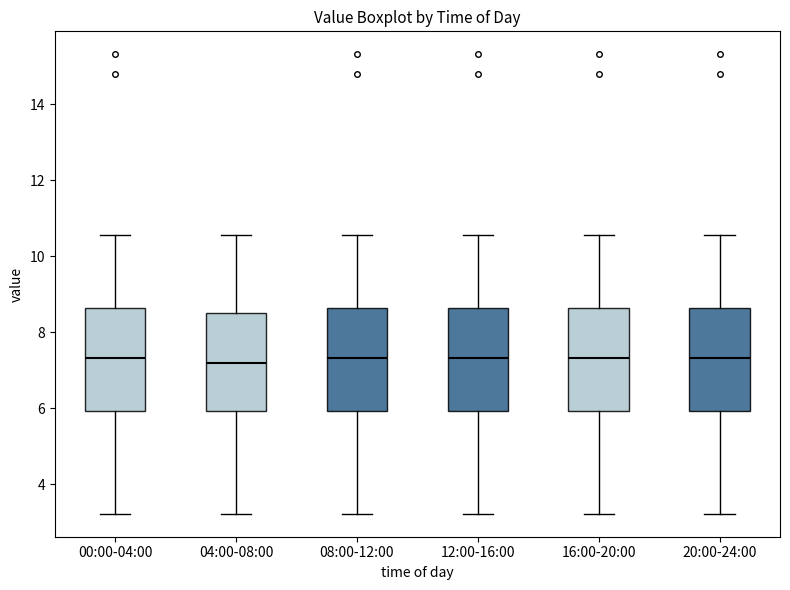

Reading left to right, read every box against the y-axis: the position of its median line, the range the box covers, and the ends of its whiskers. The values are not printed on the chart, so give them approximately, as read against the axis.

00:00-04:00: median 7.4, box 6.0 to 8.6, whiskers 3.2 to 10.6
04:00-08:00: median 7.2, box 6.0 to 8.6, whiskers 3.2 to 10.6
08:00-12:00: median 7.4, box 6.0 to 8.6, whiskers 3.2 to 10.6
12:00-16:00: median 7.4, box 6.0 to 8.6, whiskers 3.2 to 10.6
16:00-20:00: median 7.4, box 6.0 to 8.6, whiskers 3.2 to 10.6
20:00-24:00: median 7.4, box 6.0 to 8.6, whiskers 3.2 to 10.6